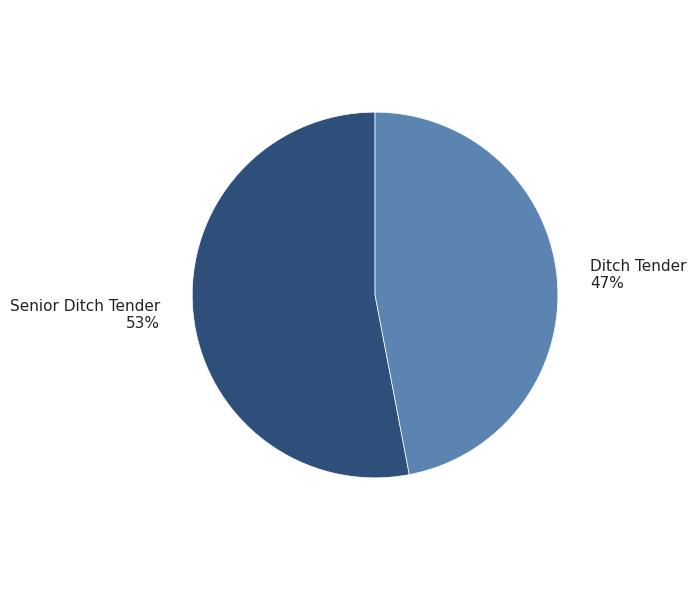

To the nearest percent, what percentage of the pie is Senior Ditch Tender?

53%